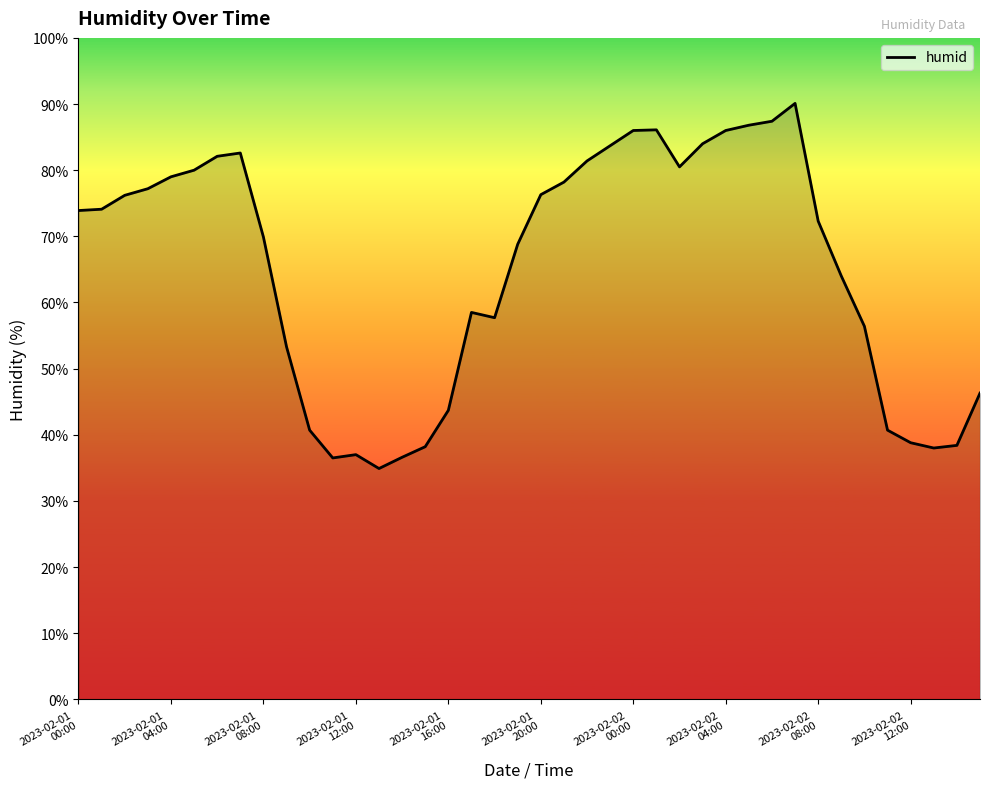

How many lines are shown in the chart?

1